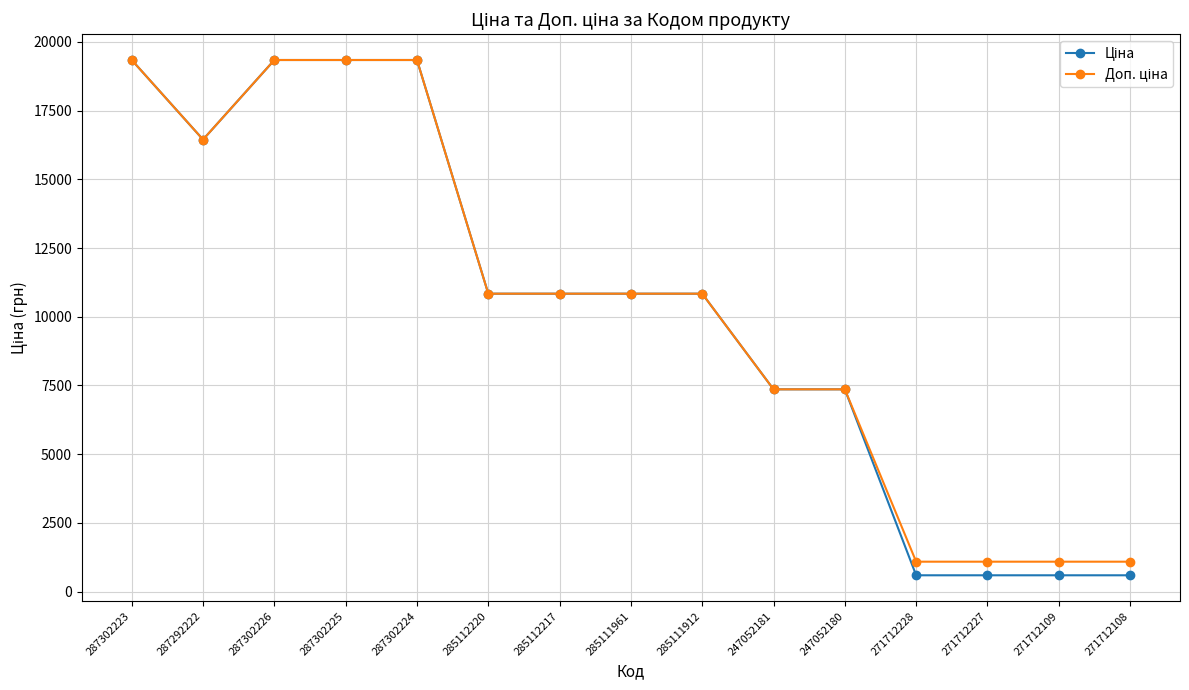

What is the label of the 9th point from the left?

285111912